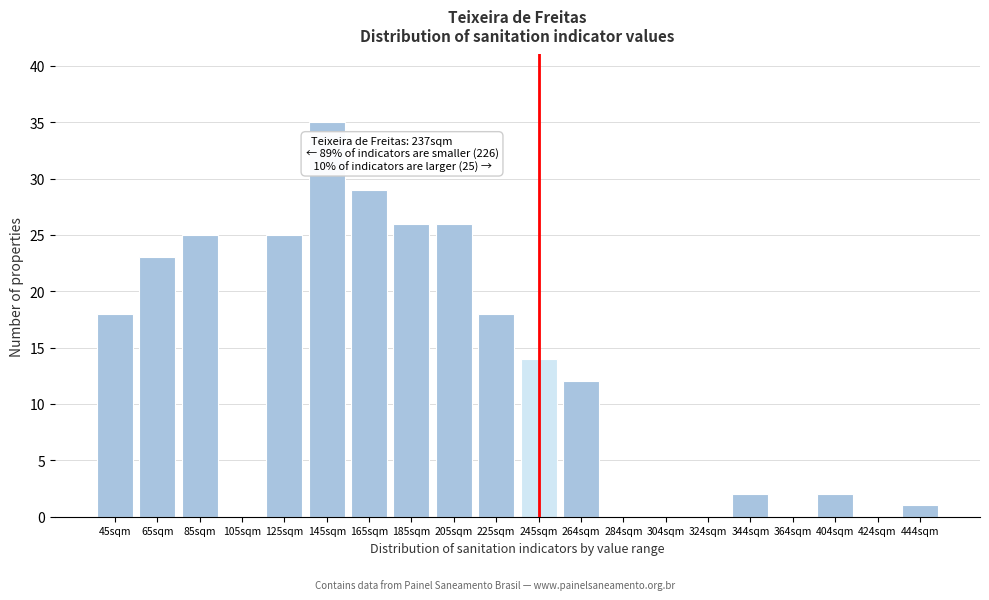

Reading left to right, extract all data points from this chart.

45sqm=18	65sqm=23	85sqm=25	105sqm=0	125sqm=25	145sqm=35	165sqm=29	185sqm=26	205sqm=26	225sqm=18	245sqm=14	264sqm=12	284sqm=0	304sqm=0	324sqm=0	344sqm=2	364sqm=0	404sqm=2	424sqm=0	444sqm=1